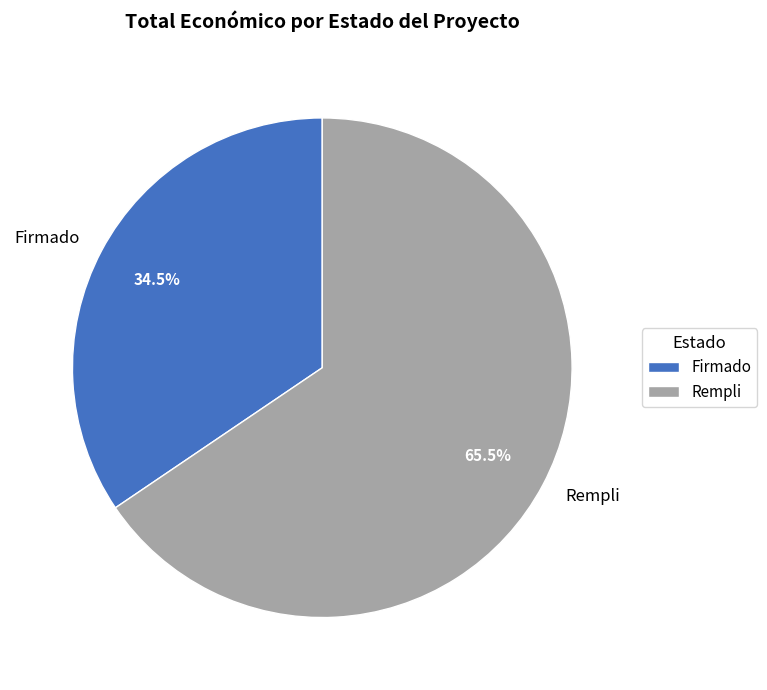

Count the number of slices in the pie.

2